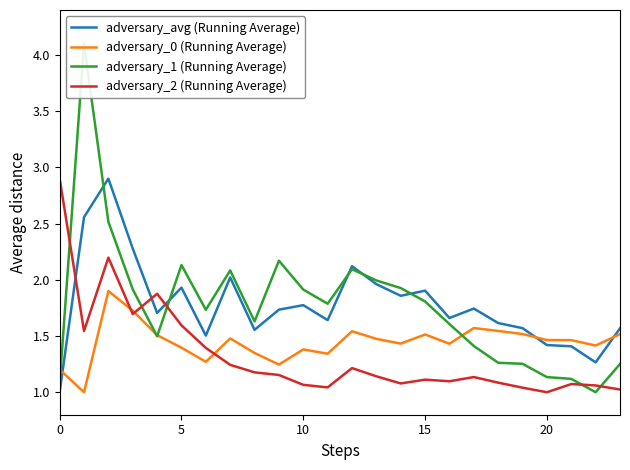

What are all the series names shown in the legend?

adversary_avg (Running Average), adversary_0 (Running Average), adversary_1 (Running Average), adversary_2 (Running Average)